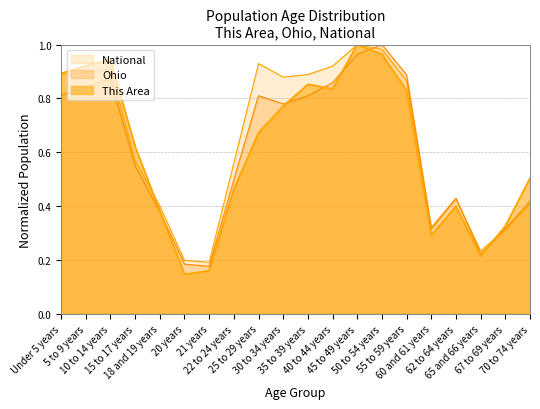

The value of Ohio at 60 and 61 years is 0.3. True or false?

True